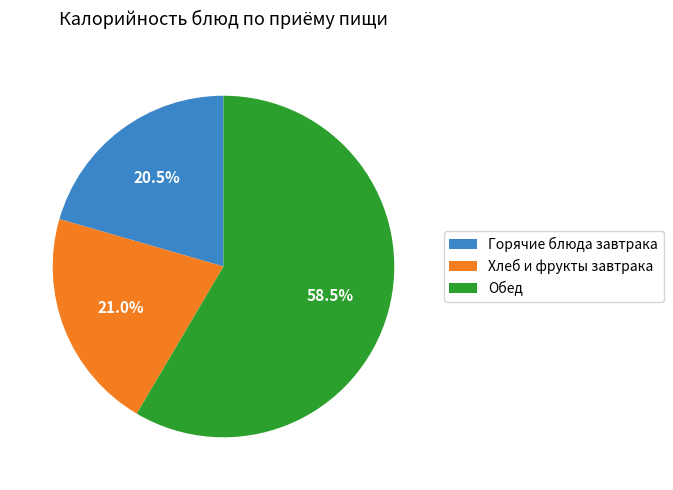

Does any single category account for the majority?

Yes